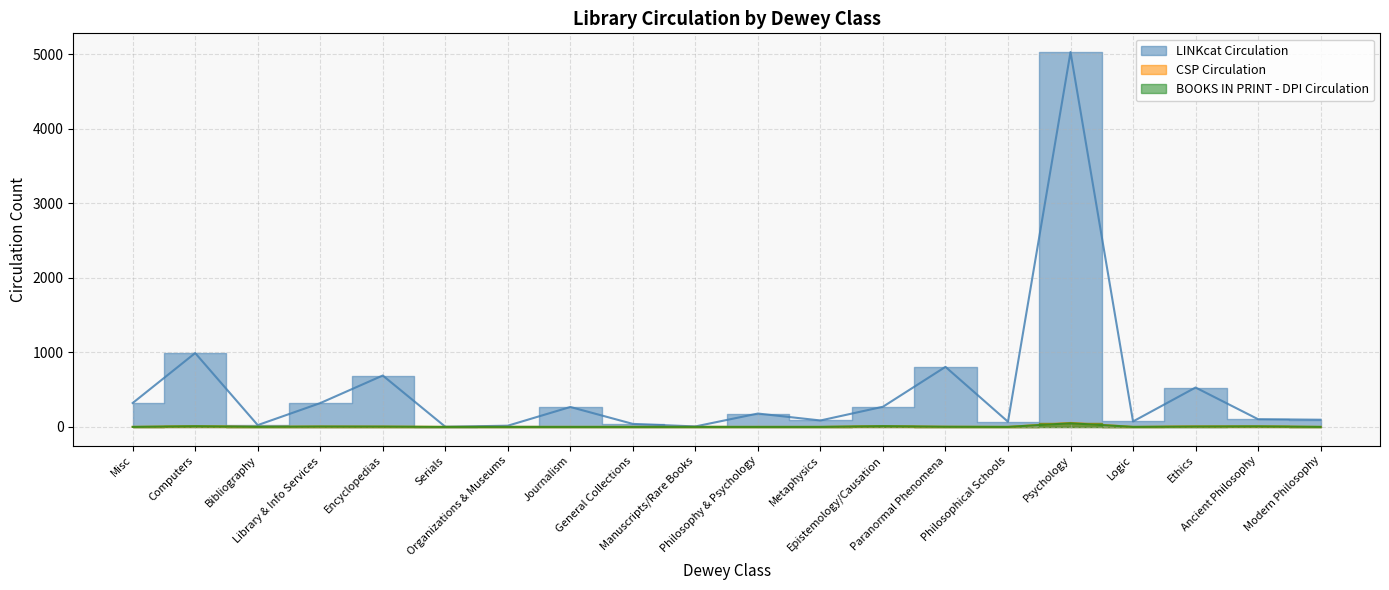

Which category has the lowest value across all series?

Misc